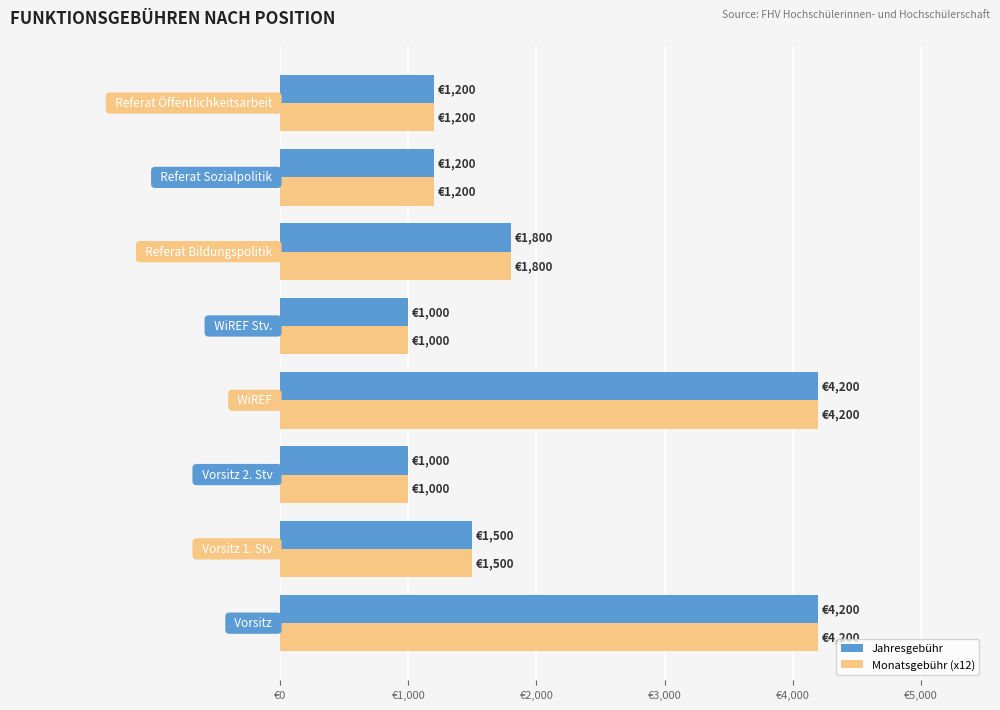

Rank the series by their average value, from lowest to highest.

Monatsgebühr (x12), Jahresgebühr